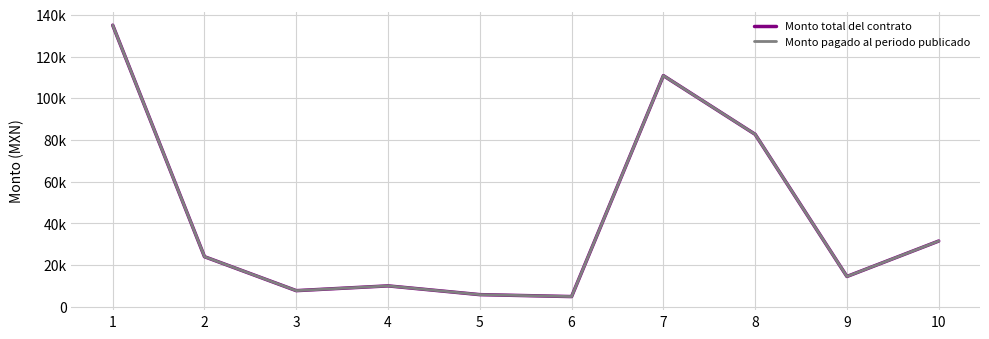

Does the chart display data point markers on the line(s)?

No